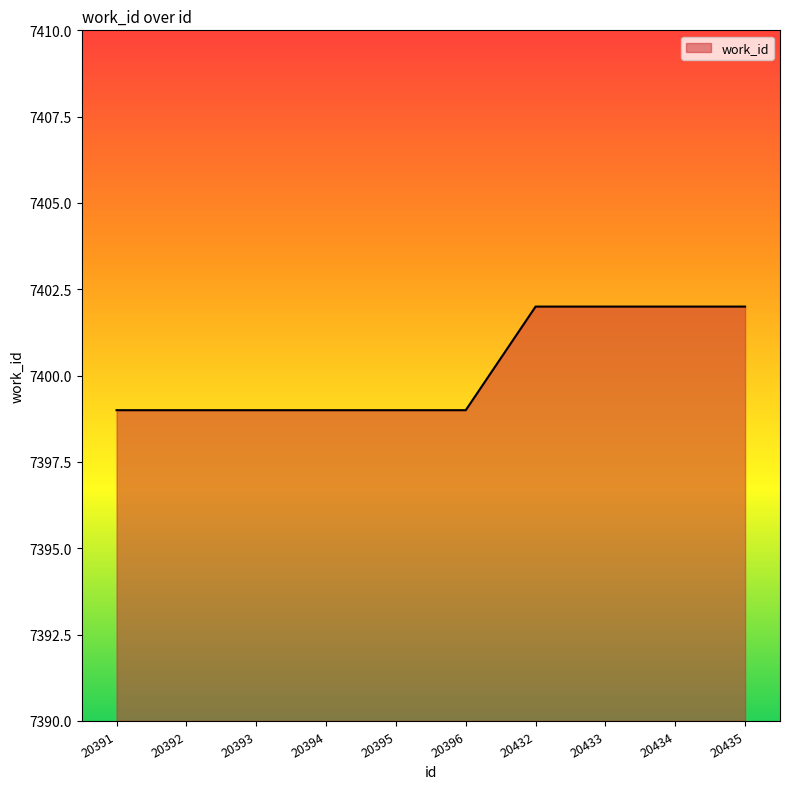

How many lines are shown in the chart?

1